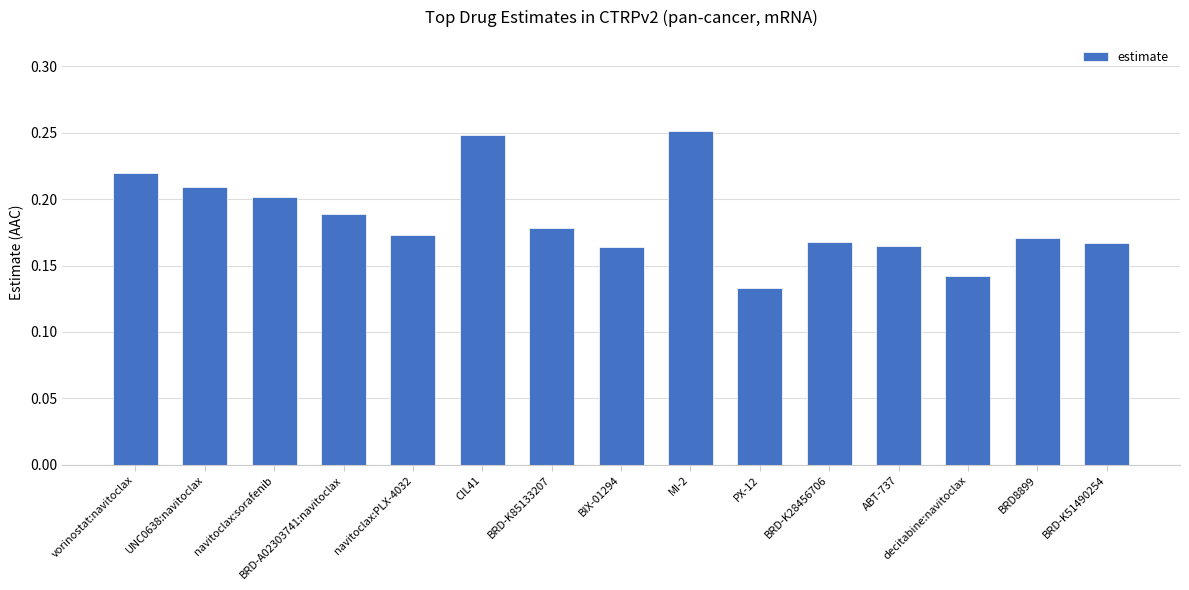

Which has a higher value, navitoclax:PLX-4032 or vorinostat:navitoclax?

vorinostat:navitoclax